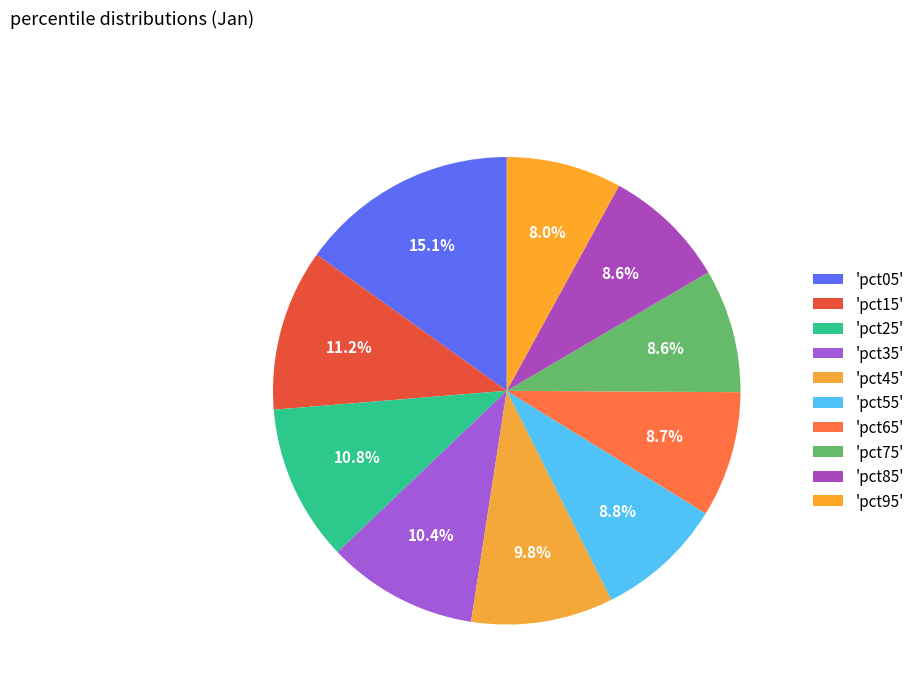

Which category has the smallest portion of the pie?

pct95